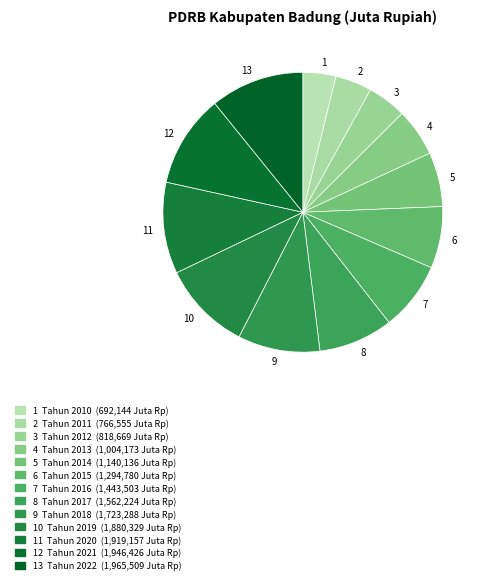

Combined, do 8 and 12 account for over 50%?

No